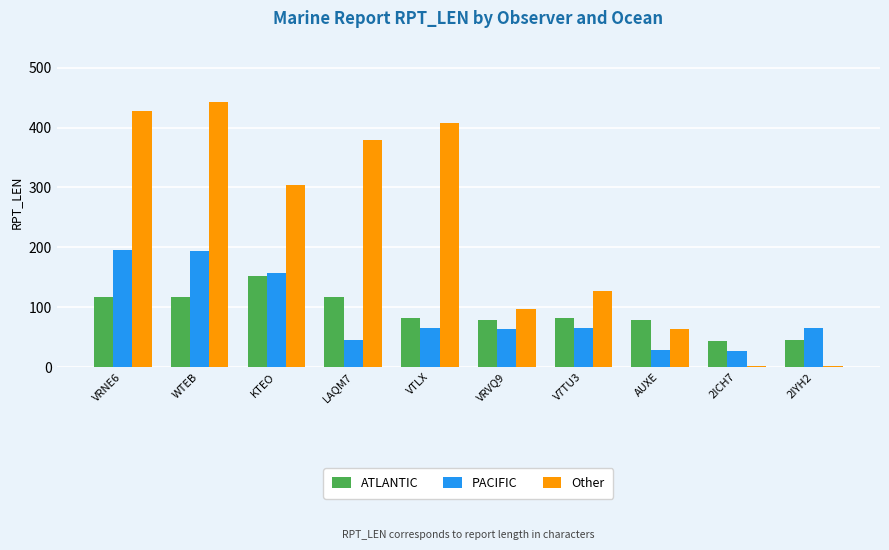

At which label is Other closest to 221?

KTEO